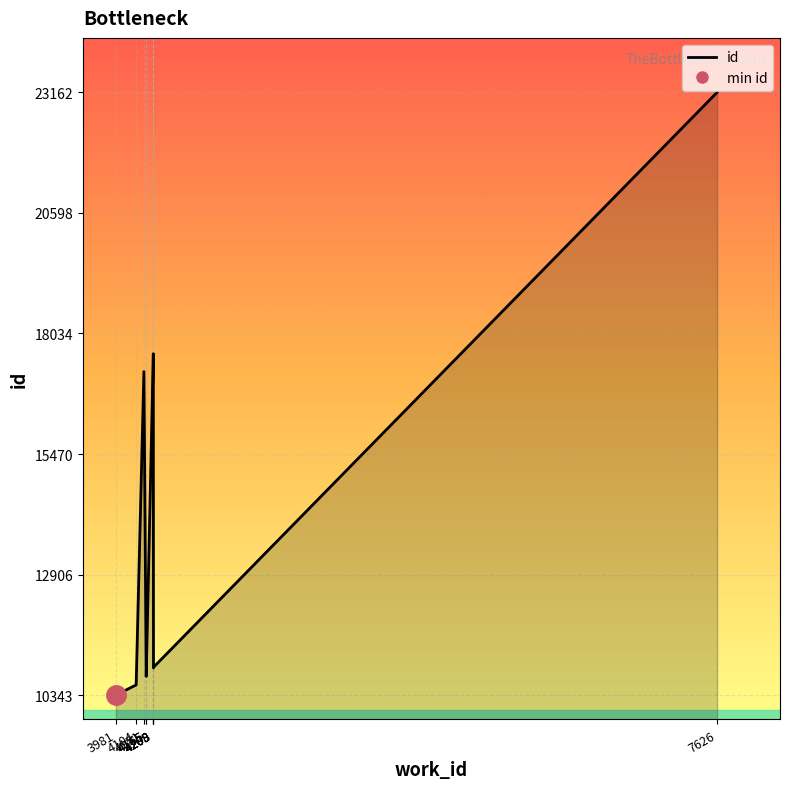

Rank the categories by value from lowest to highest.

3981, 4104, 4165, 4165, 4209, 4209, 4151, 4208, 4208, 7626